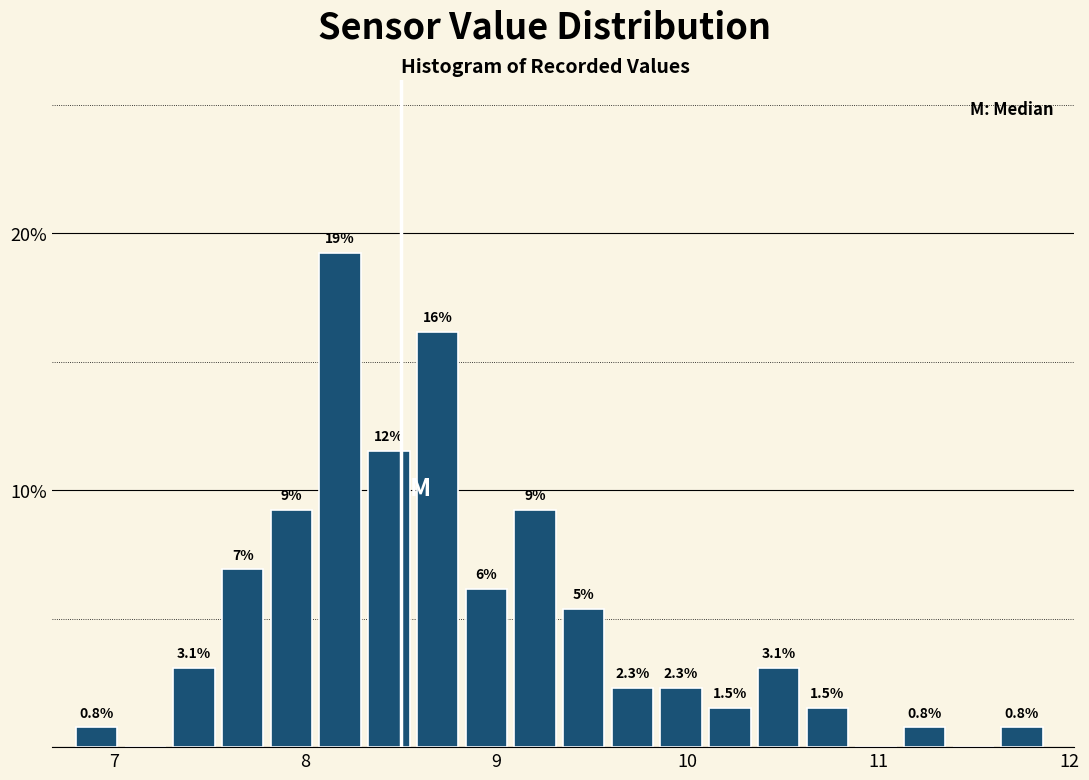

Around what value on the x-axis is the tallest bar? Give the approximate position of its centre, as read against the axis.

8.2